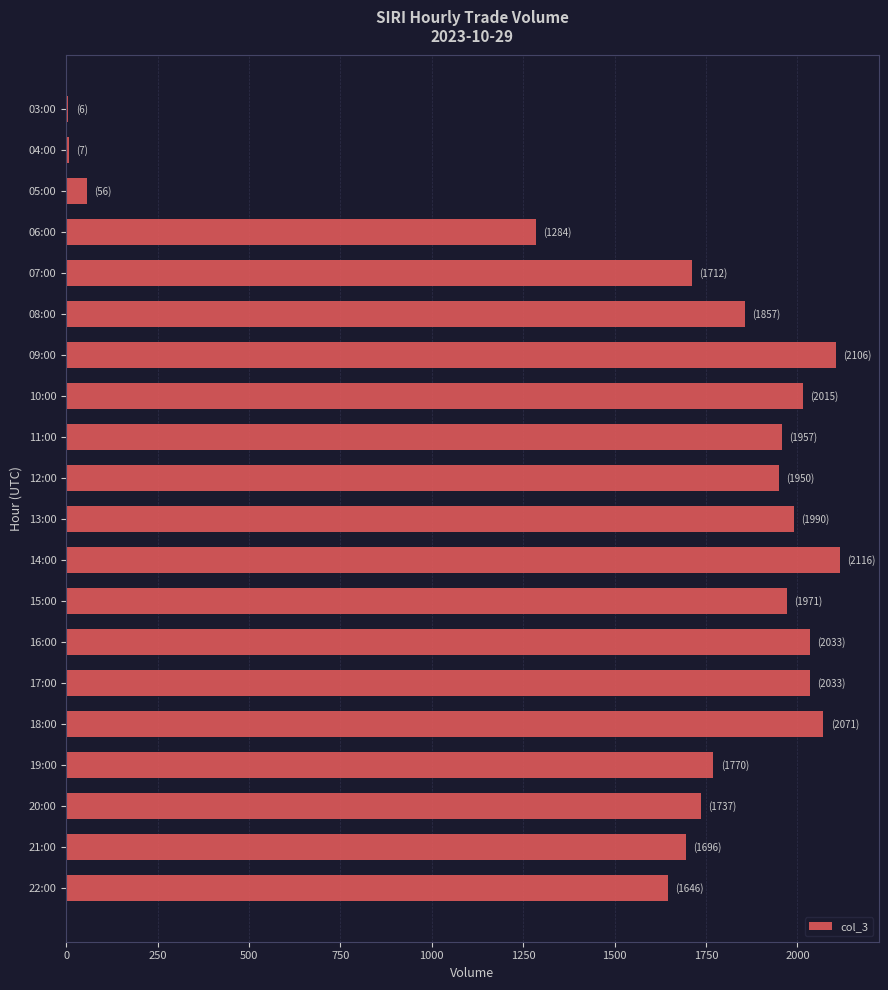

How many series are shown in this chart?

1